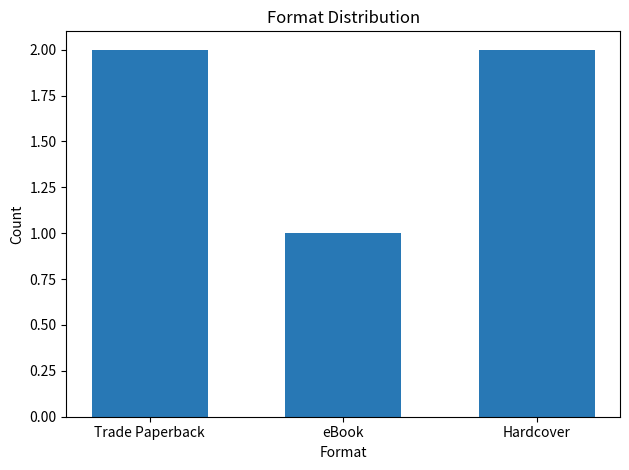

Where is the data nearest to the value 1?

eBook